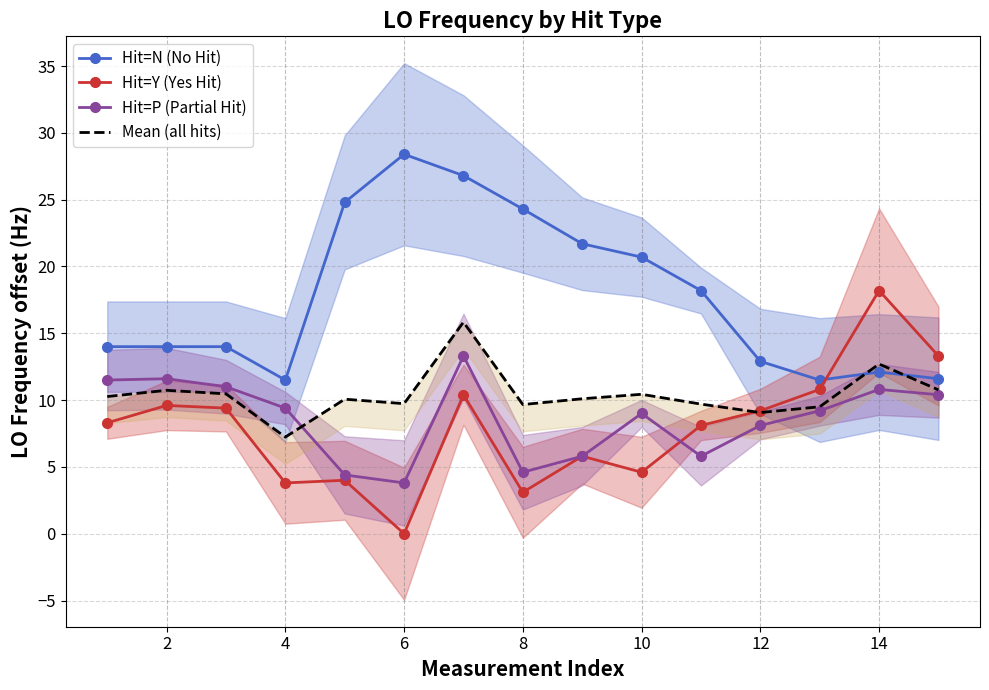

What is the difference between the second highest and second lowest values in the Hit=Y (Yes Hit) series?

10.2